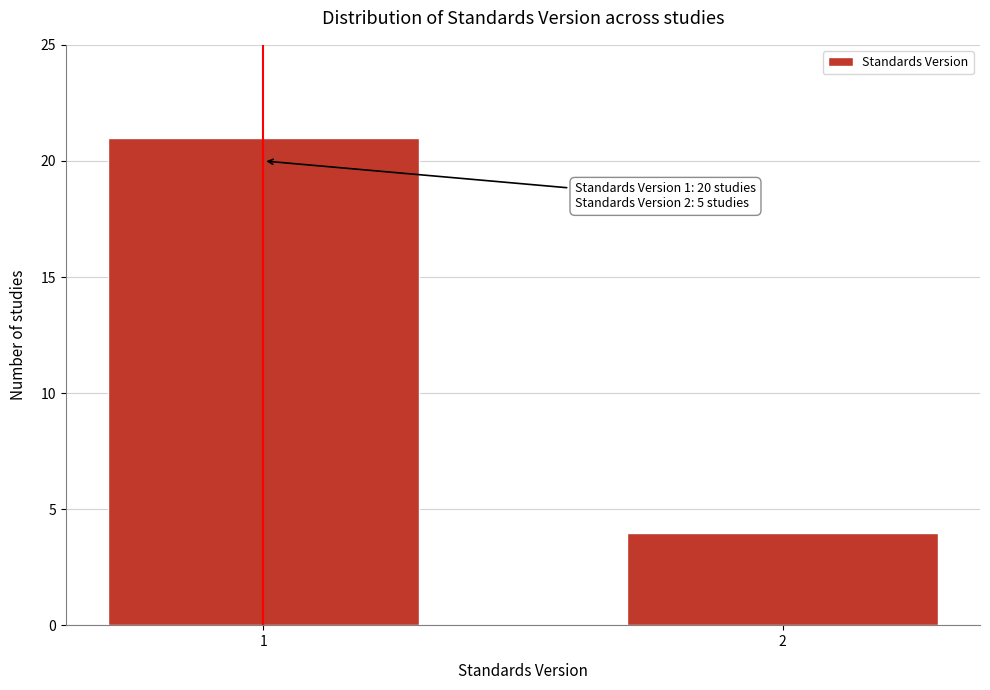

Reading right to left, list all the values displayed in this chart.

2=4	1=21